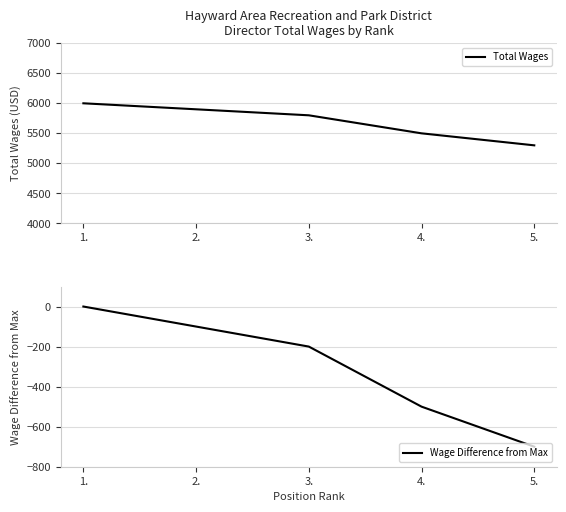

What is the average value of the Wage Difference from Max series?

-300